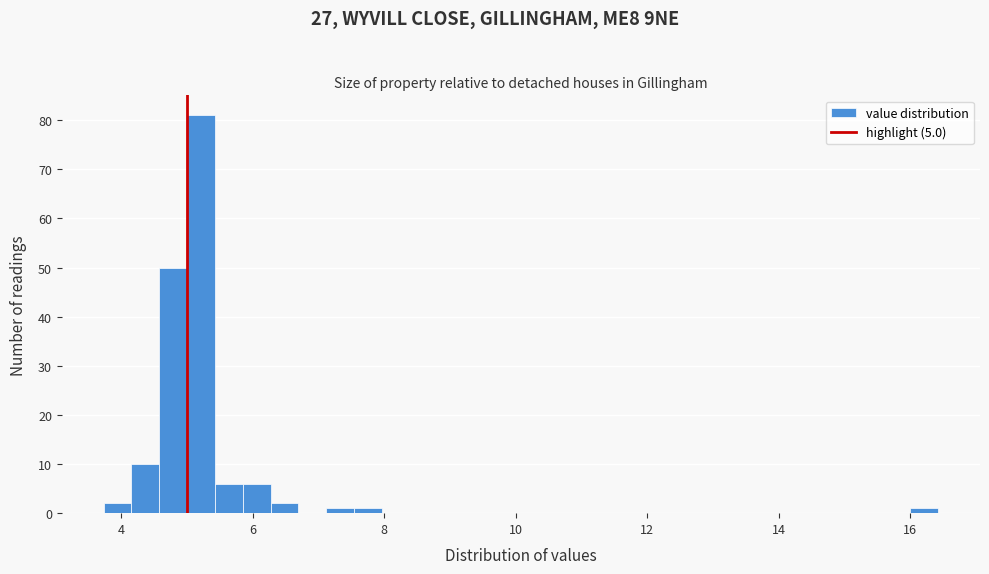

Read against the x-axis, roughly where is the centre of the tallest bar?

5.2